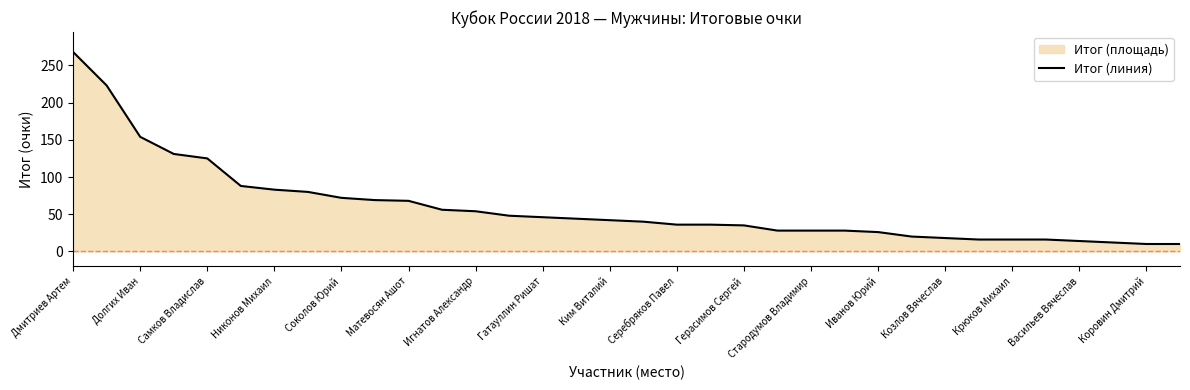

Which label corresponds to the largest value in the chart?

Дмитриев Артем